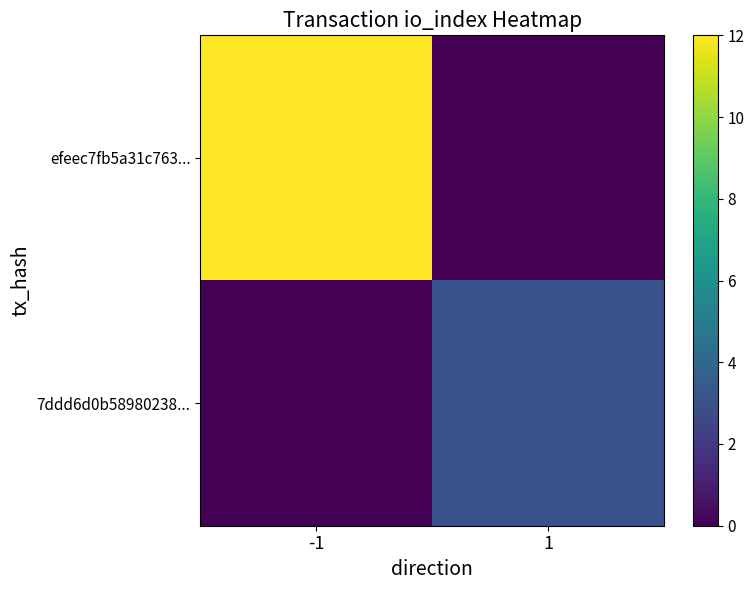

What is the spread (max minus min) of values at -1?

12